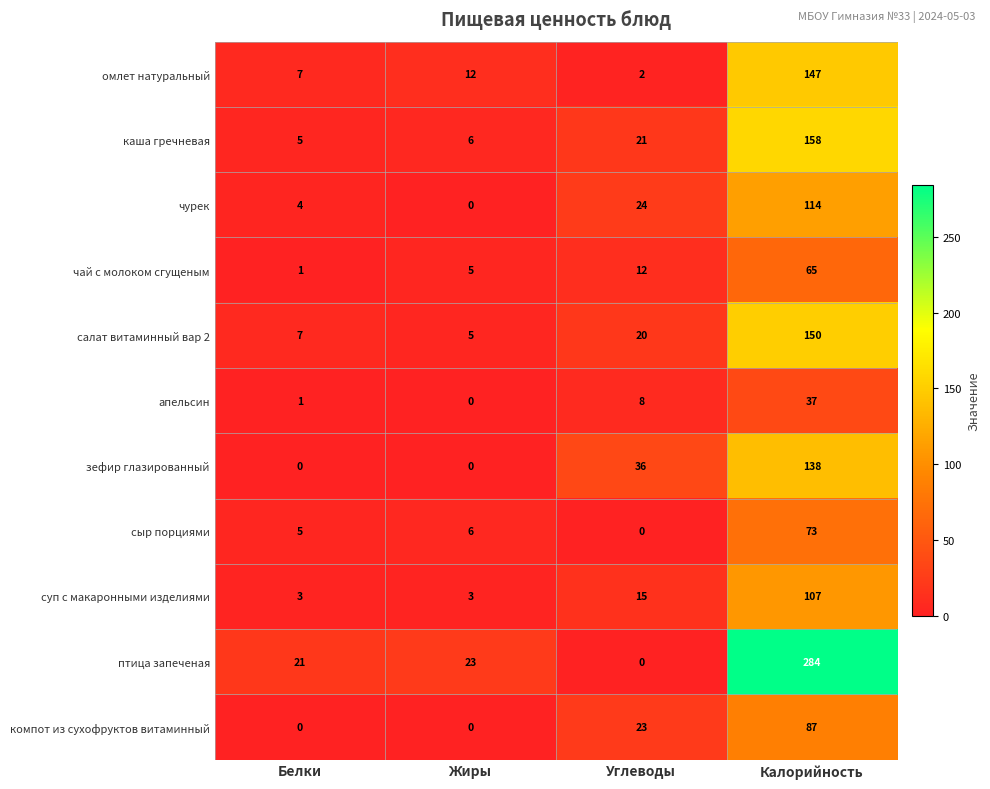

Which series has the largest total across all categories?

птица запеченая